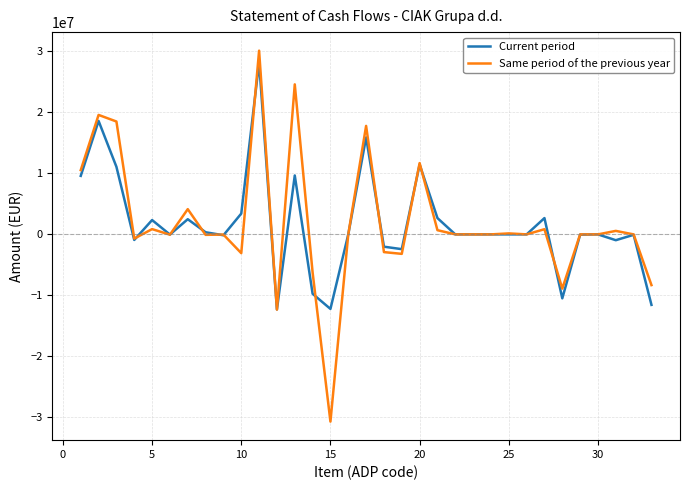

Which series has the largest range (max minus min)?

Same period of the previous year